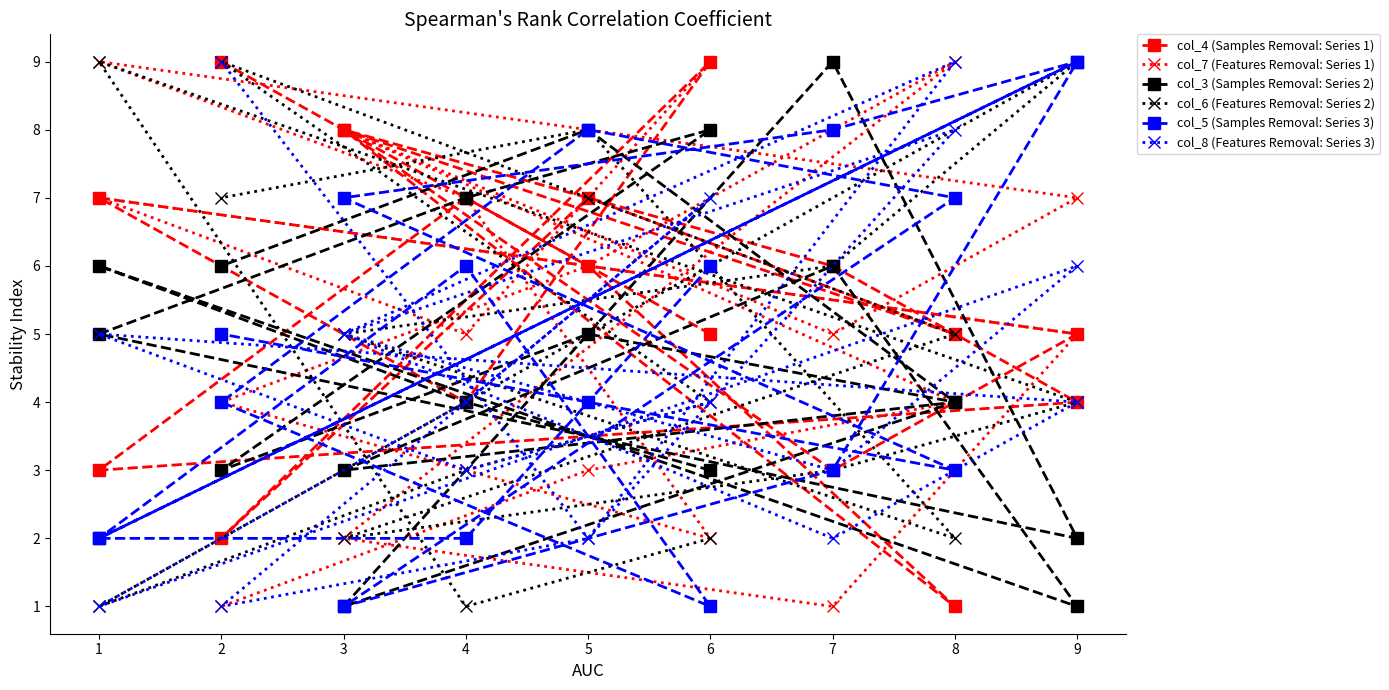

Does the chart have visible grid lines?

No